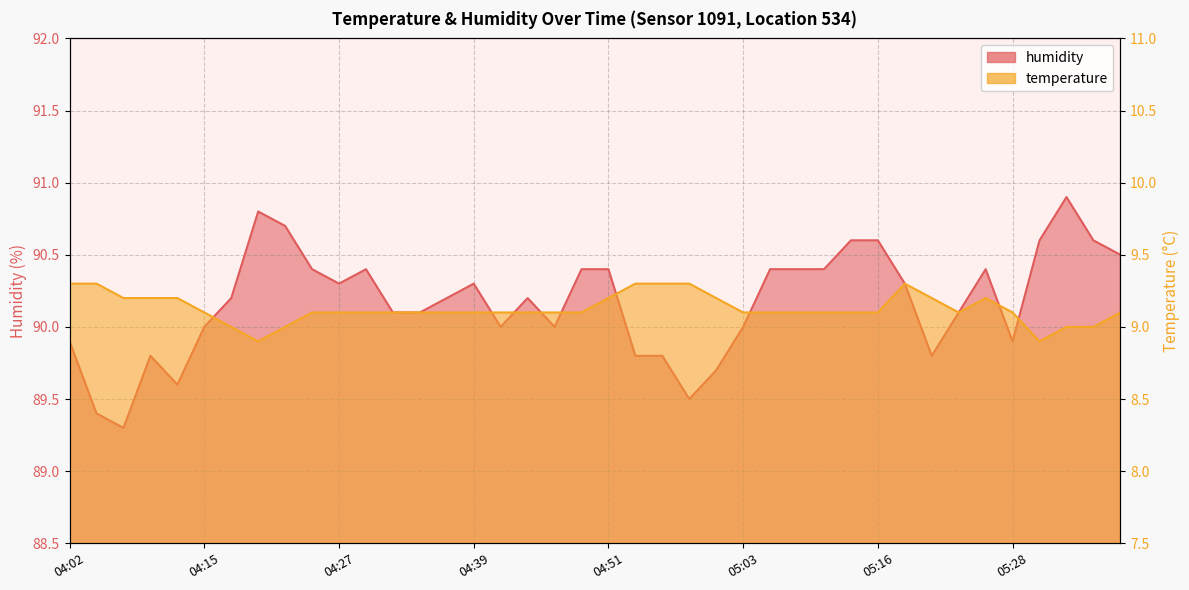

True or false: humidity and temperature cross at least once.

False